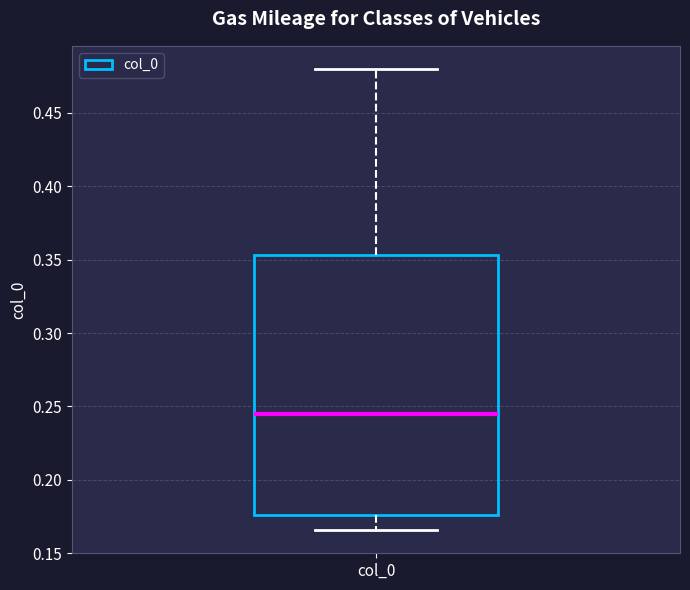

Where does the lower whisker of the box for col_0 end on the y-axis? The values are not printed on the chart, so give them approximately, as read against the axis.

0.165